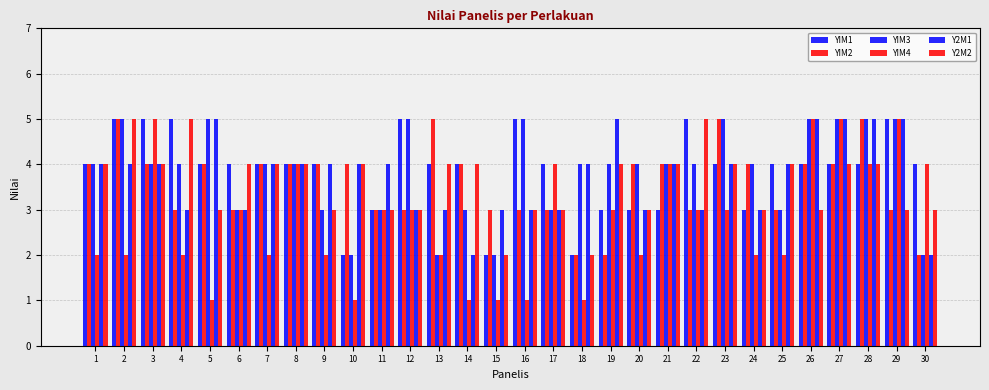

What is the value of the Y2M2 bar at the 12th from the left?

3